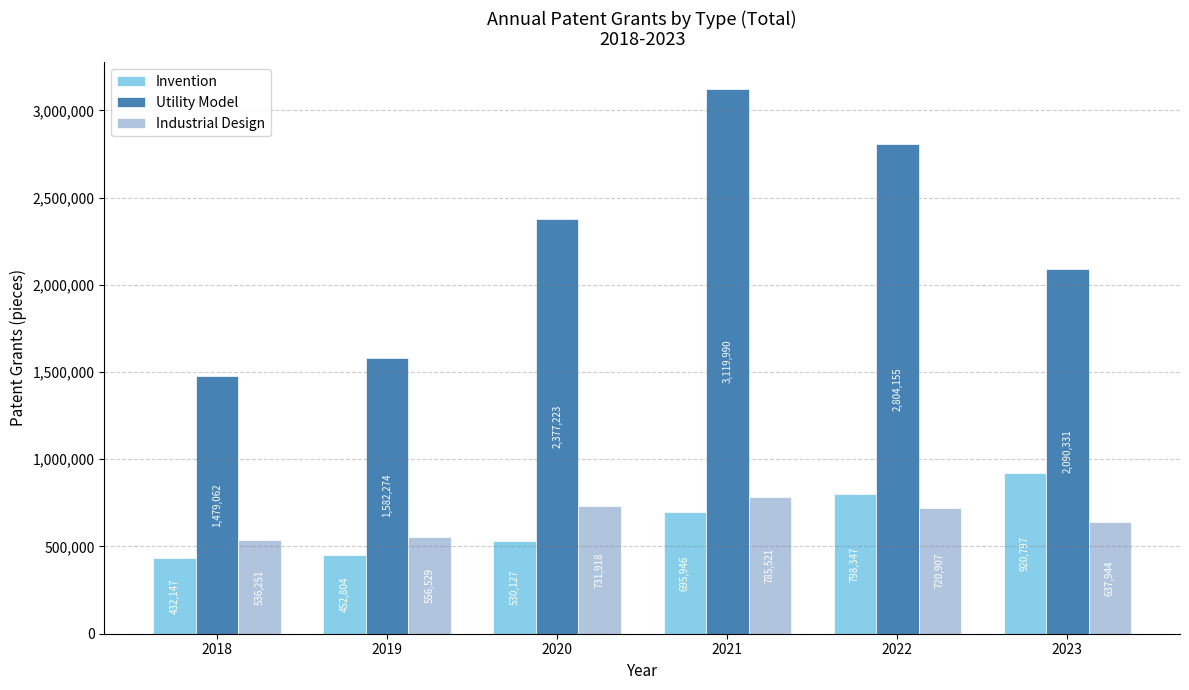

The Utility Model series shows 465106 at 2019. True or false?

False